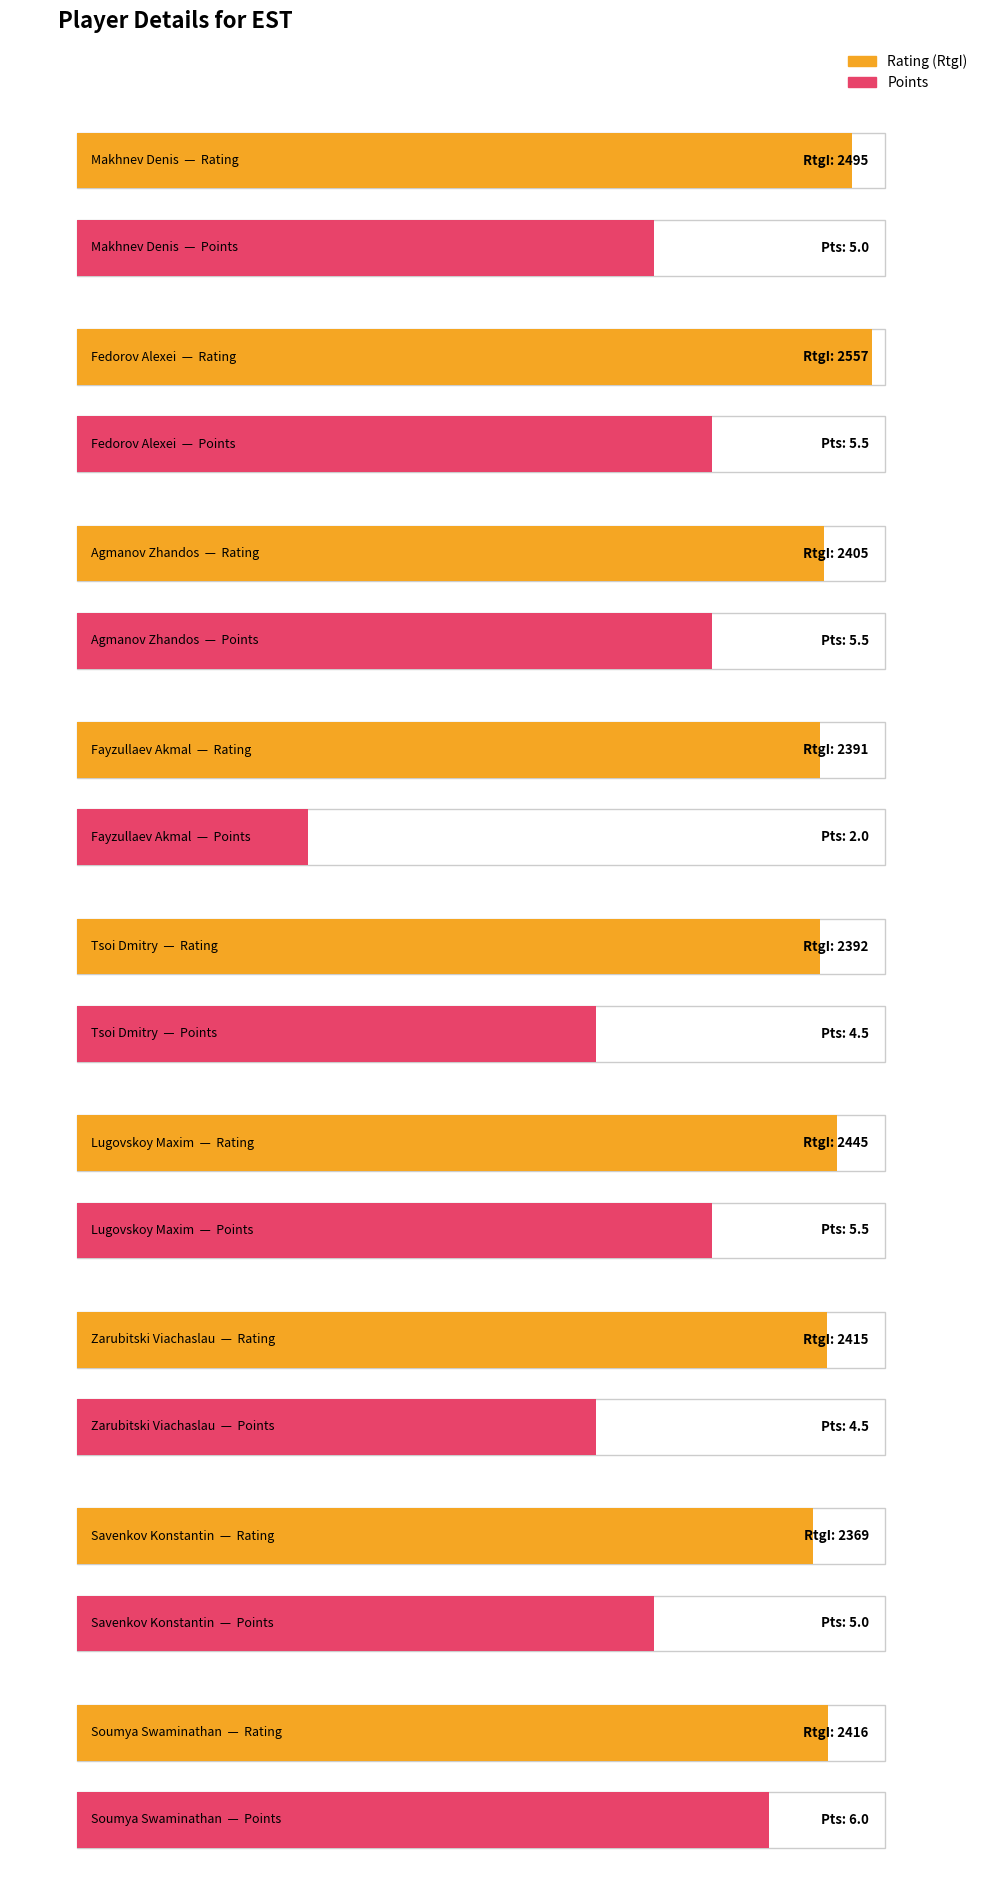

What is the sum of the Pts. values at Zarubitski Viachaslau and Soumya Swaminathan?

10.5